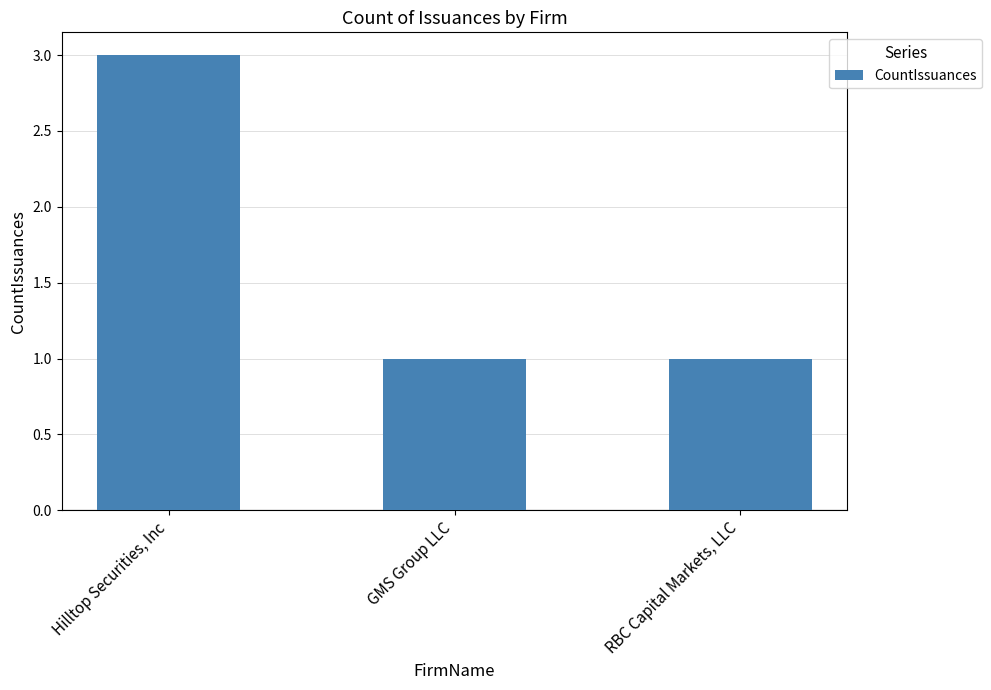

How many categories are shown in the chart?

3